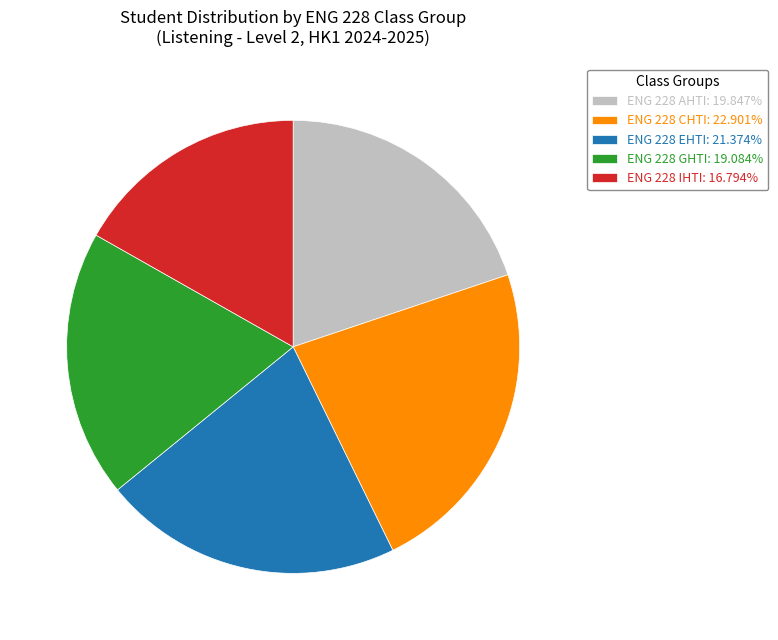

Is ENG 228 EHTI the majority of the pie?

No